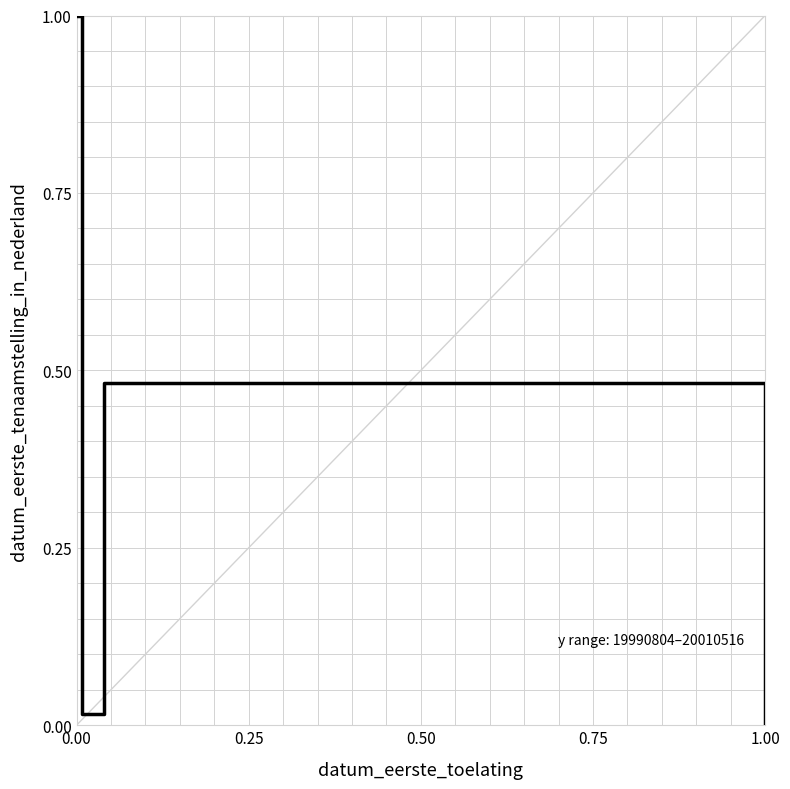

True or false: there are more than 0 points higher than both neighbors.

True